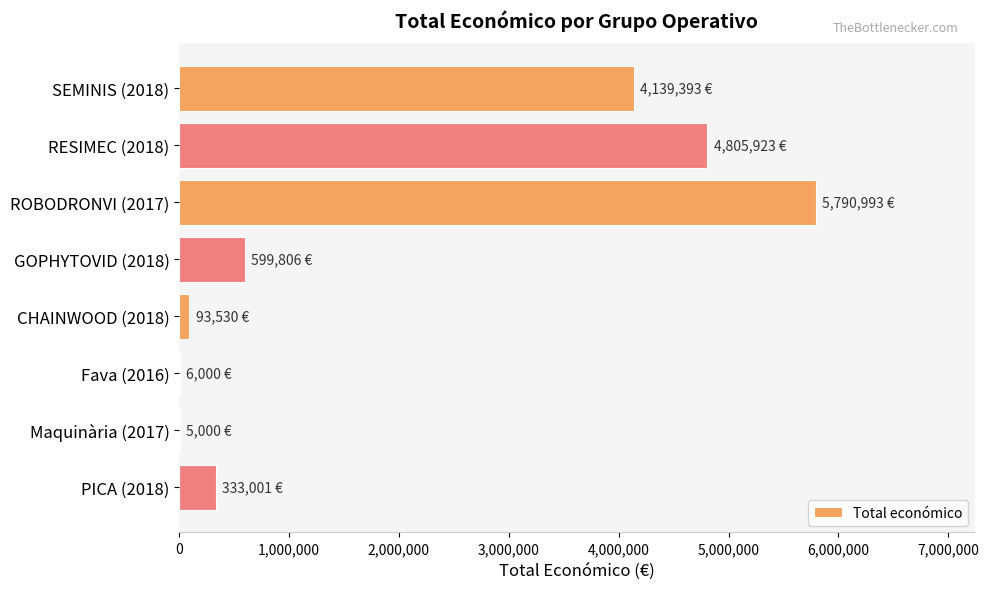

Which has a higher value, ROBODRONVI (2017) or GOPHYTOVID (2018)?

ROBODRONVI (2017)